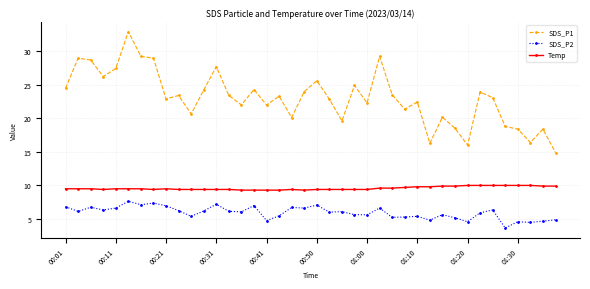

What is the average value of the SDS_P2 series?

5.9